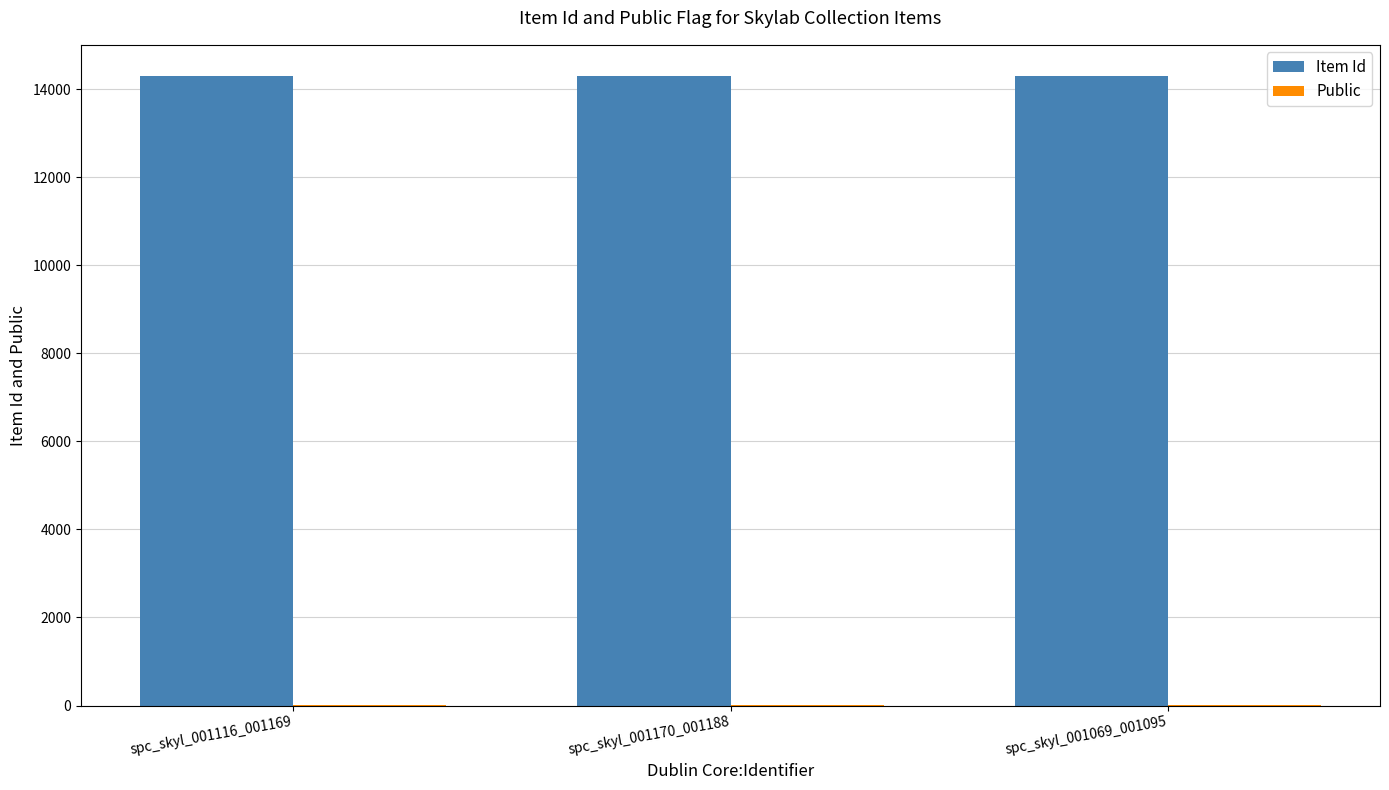

Is it true that Item Id equals 14288 at spc_skyl_001069_001095?

True